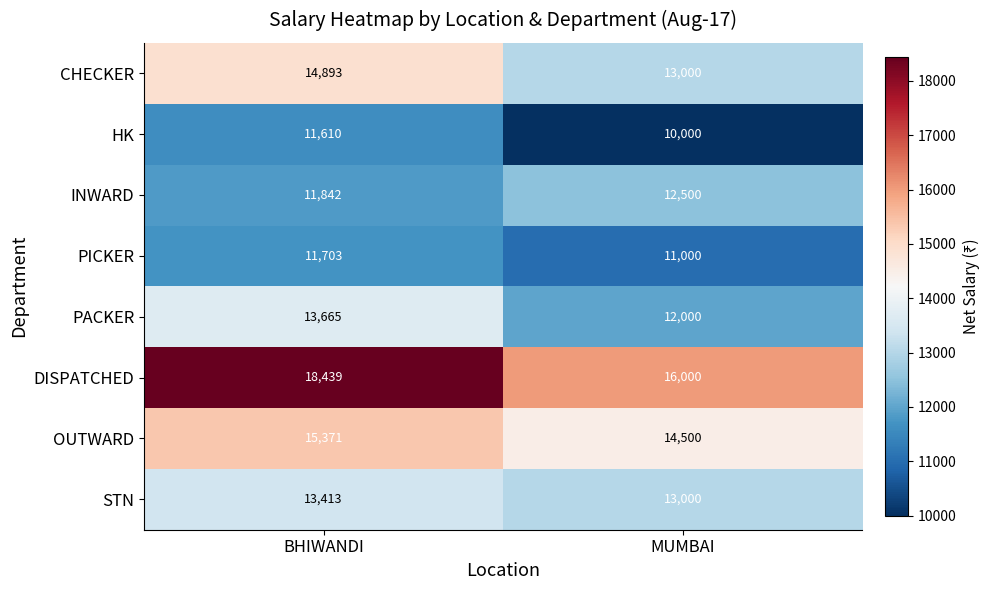

What is the sum of the CHECKER values at BHIWANDI and MUMBAI?

27893